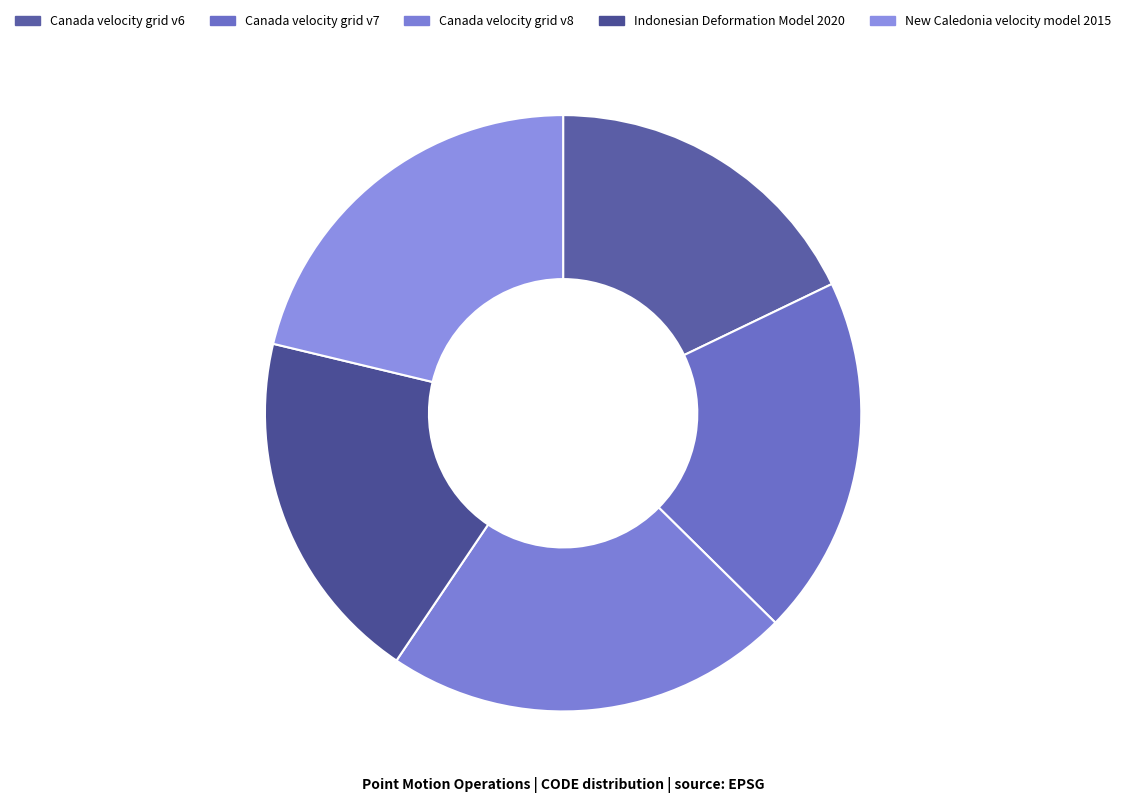

To the nearest percent, what is the combined percentage of Canada velocity grid v6 and Canada velocity grid v8?

40%